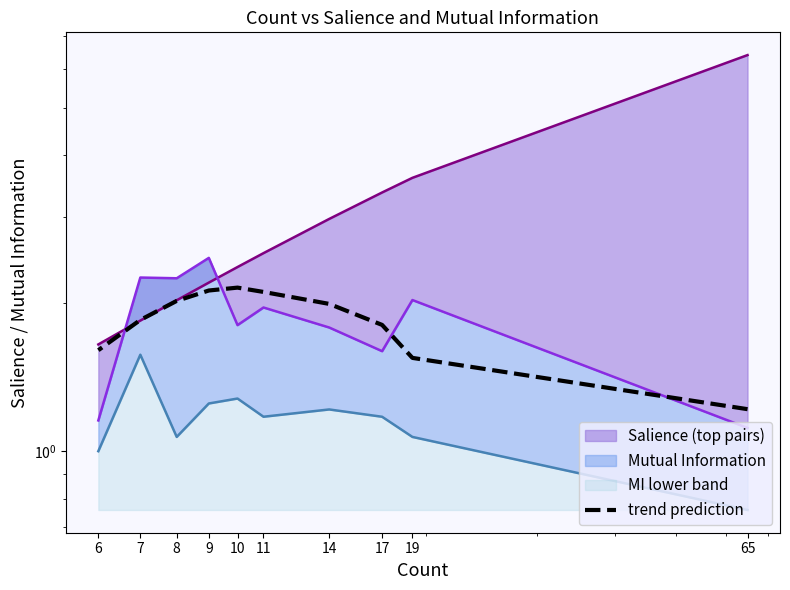

How many categories are shown in the chart?

10